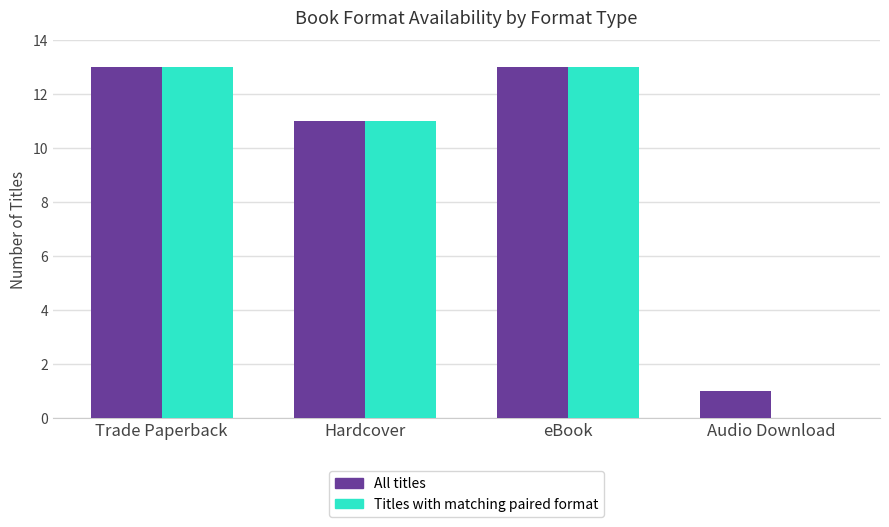

At which label is Titles with matching paired format closest to 6?

Hardcover